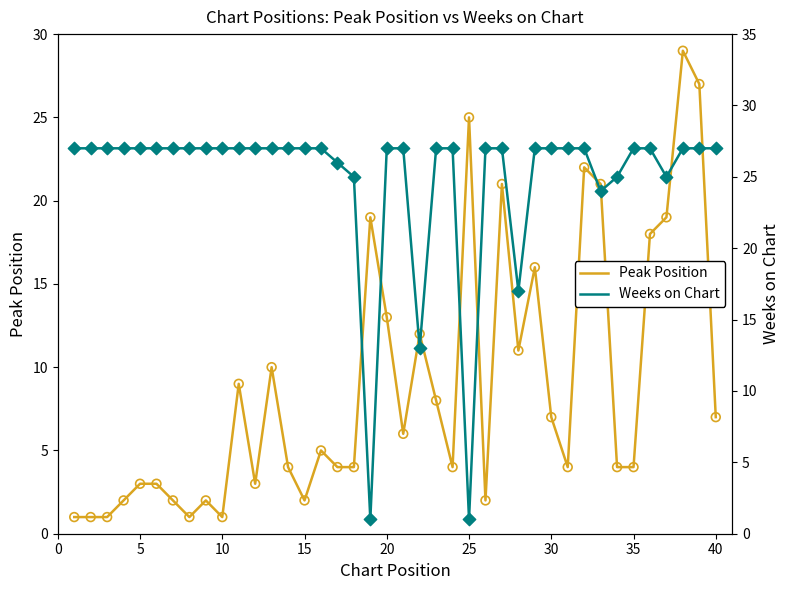

What are all the series names shown in the legend?

Peak Position, Weeks on Chart